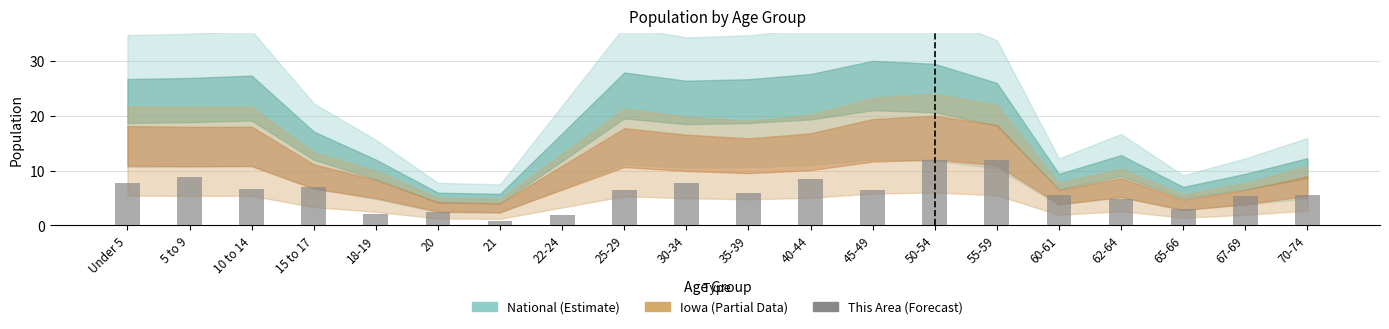

What is the label of the 17th bar from the right?

15 to 17